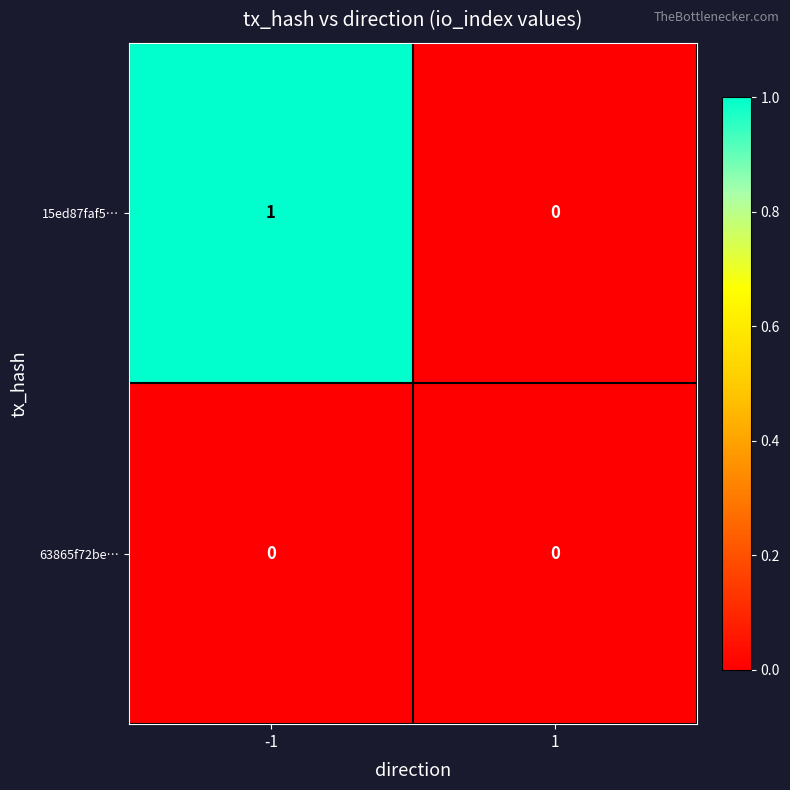

Rank the series at -1 from lowest to highest value.

63865f72be…, 15ed87faf5…